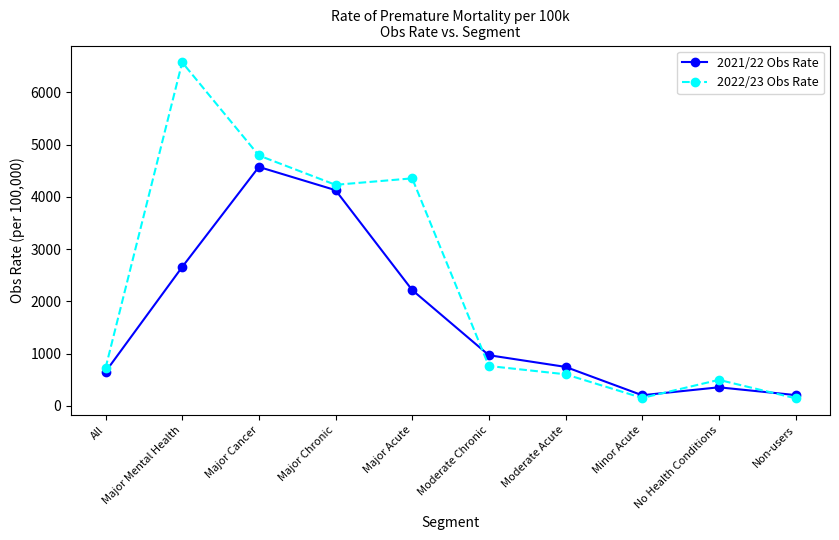

What is the value of the 2021/22 Obs Rate point at the 4th from the left?

4128.4